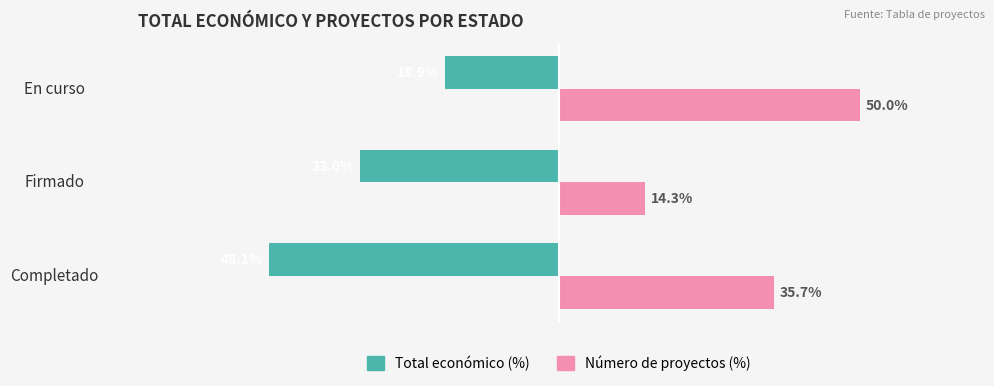

At which label does Total económico (%) reach its minimum?

Completado